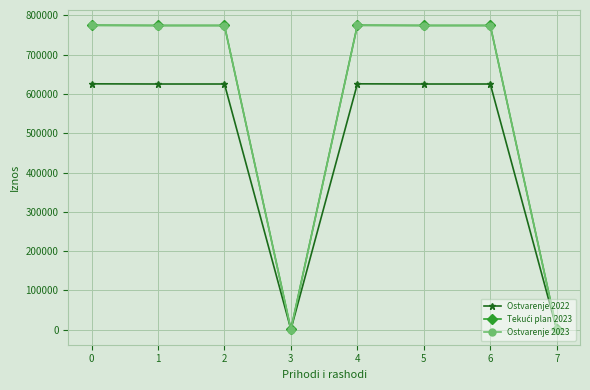

At how many categories does at least one series exceed 193942?

6